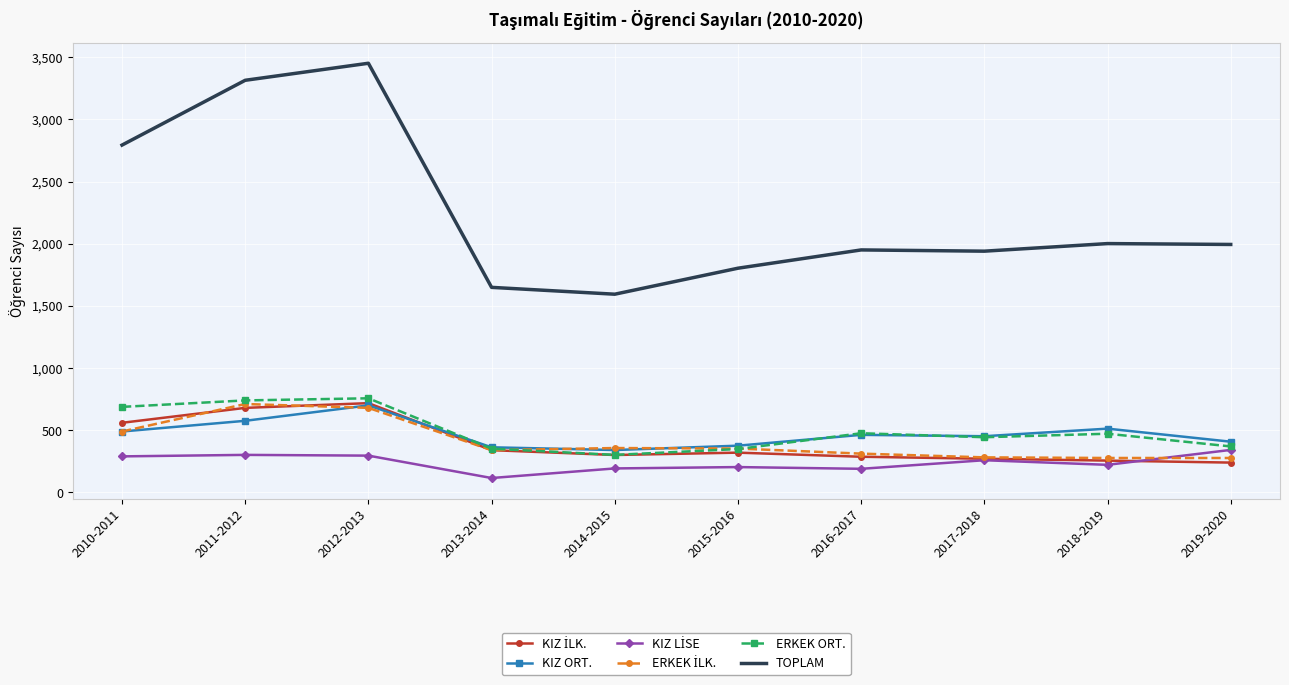

What is the maximum value for KIZ ORT.?

700